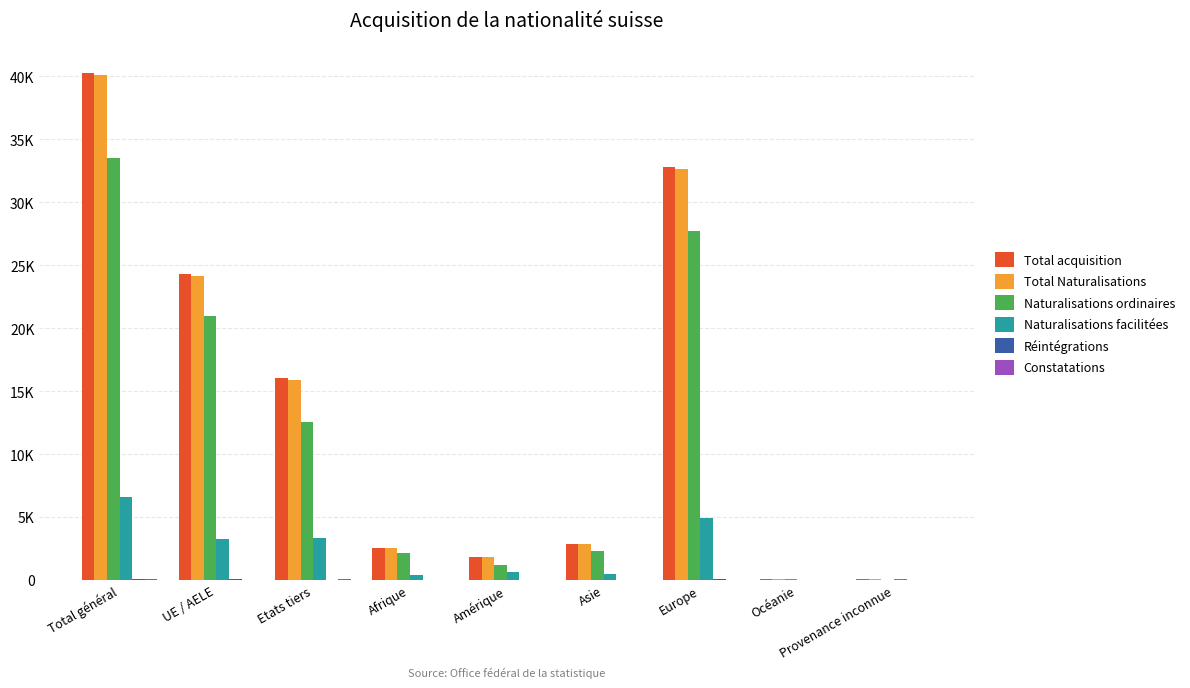

What are all the series names shown in the legend?

Total acquisition, Total Naturalisations, Naturalisations ordinaires, Naturalisations facilitées, Réintégrations, Constatations